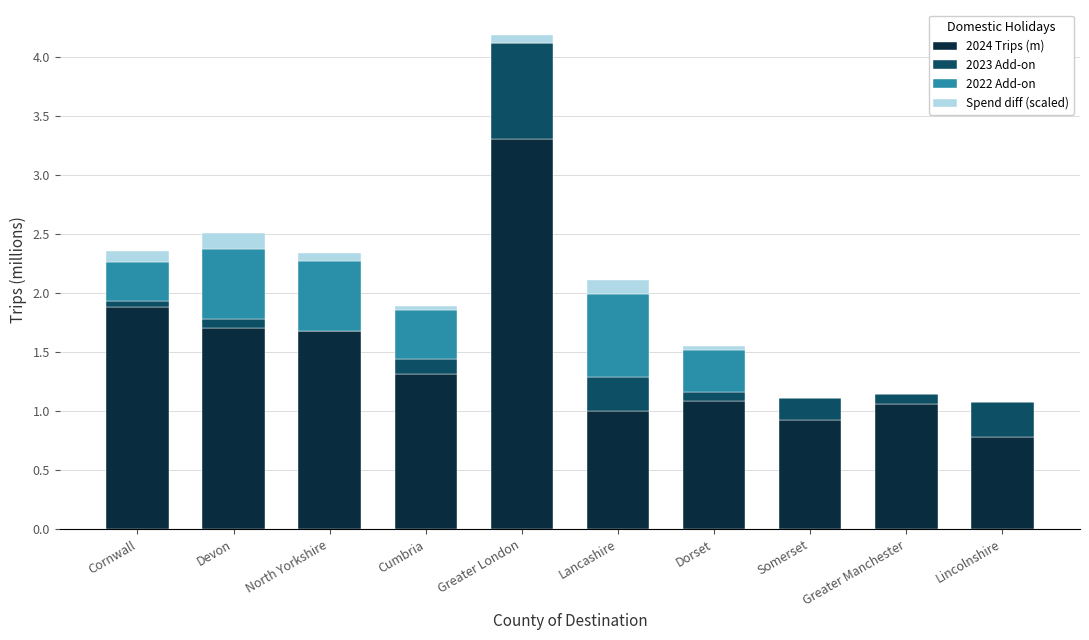

Where is 2024 Trips (m) nearest to the value 2?

Cornwall